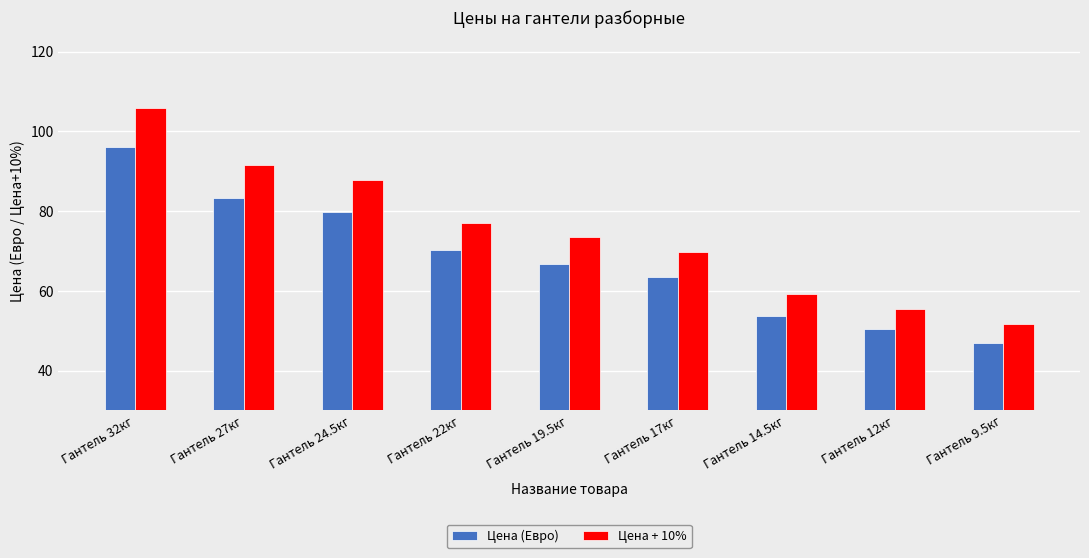

What position from the left is Гантель 22кг?

4